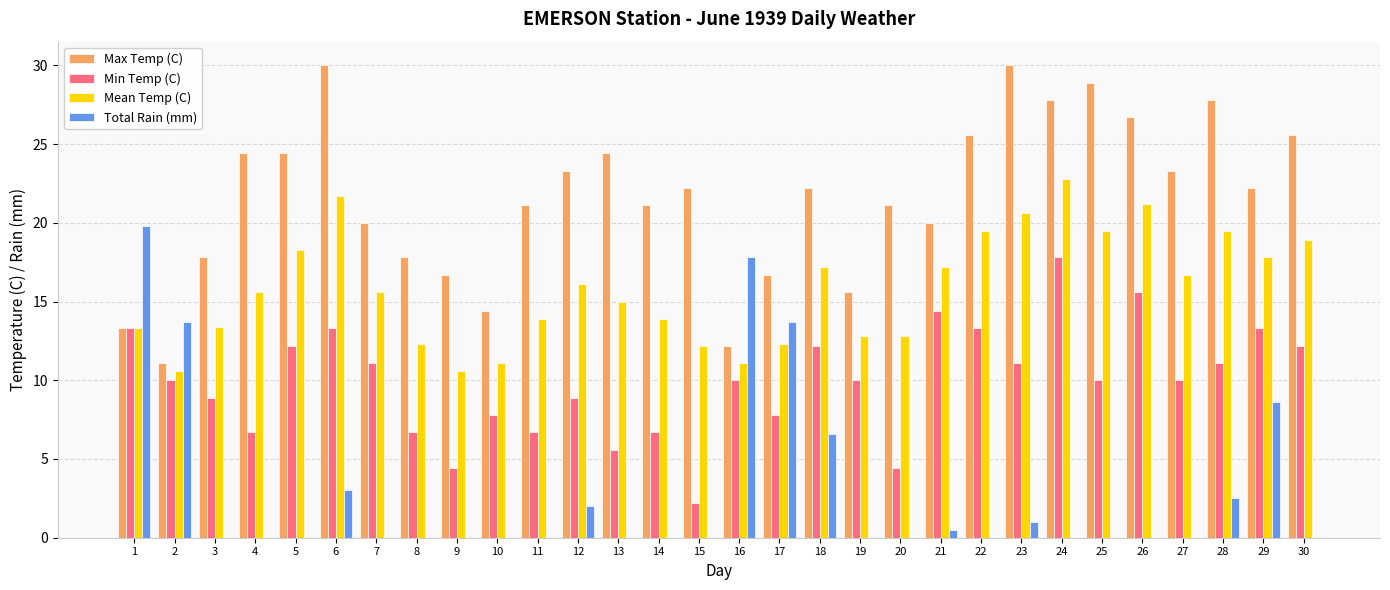

How many series are shown in this chart?

4